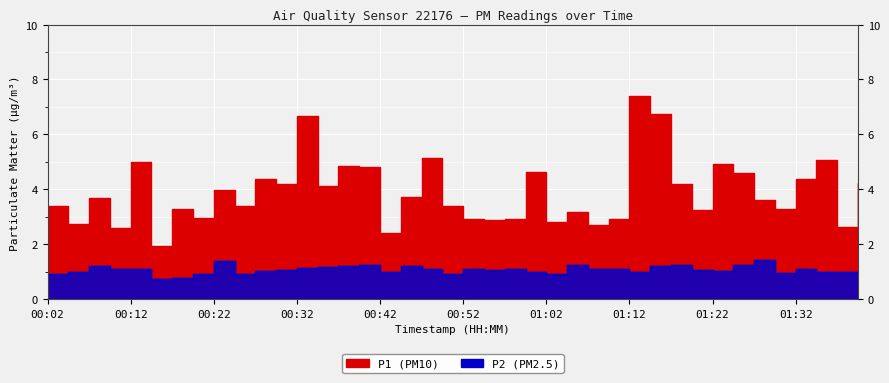

The P2 series shows 1.9 at 01:25. True or false?

False